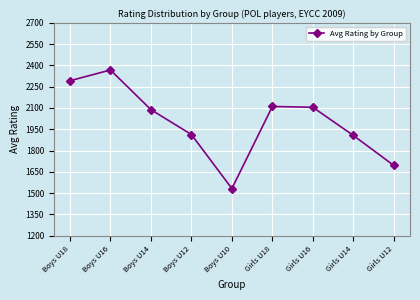

Which category has the highest value across all series?

Boys U16